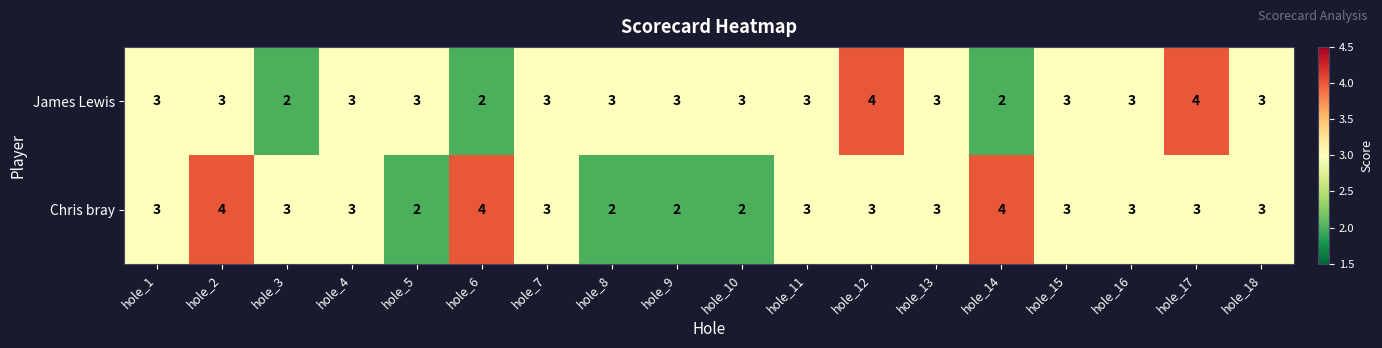

The value of Chris bray at hole_11 is 5. True or false?

False